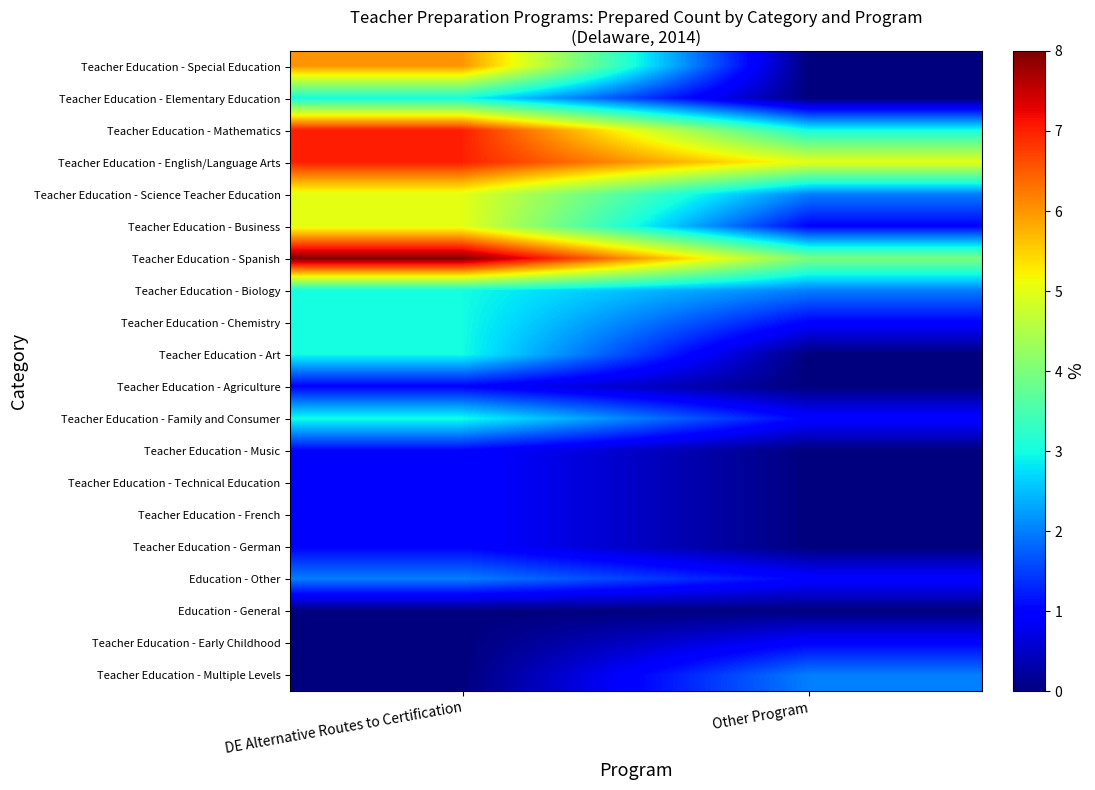

Rank the series at DE Alternative Routes to Certification from lowest to highest value.

Education - General, Teacher Education - Early Childhood, Teacher Education - Multiple Levels, Teacher Education - Agriculture, Teacher Education - Music, Teacher Education - Technical Education, Teacher Education - French, Teacher Education - German, Education - Other, Teacher Education - Elementary Education, Teacher Education - Biology, Teacher Education - Chemistry, Teacher Education - Art, Teacher Education - Family and Consumer, Teacher Education - Science Teacher Education, Teacher Education - Business, Teacher Education - Special Education, Teacher Education - Mathematics, Teacher Education - English/Language Arts, Teacher Education - Spanish